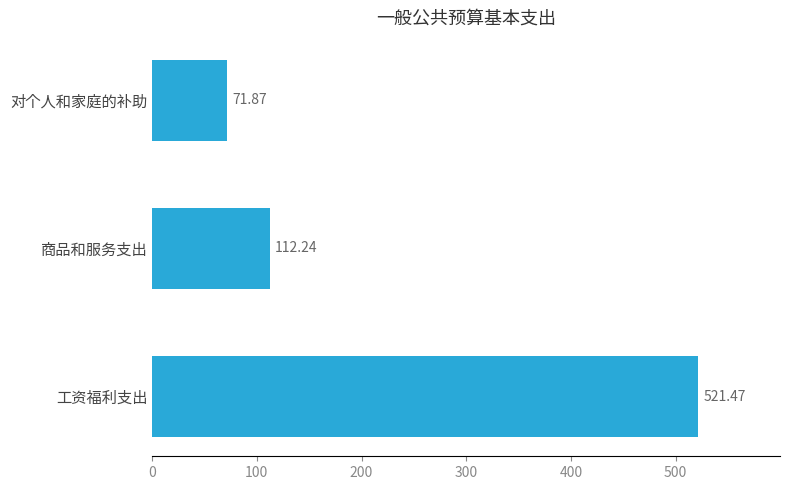

Which label corresponds to the largest value in the chart?

工资福利支出